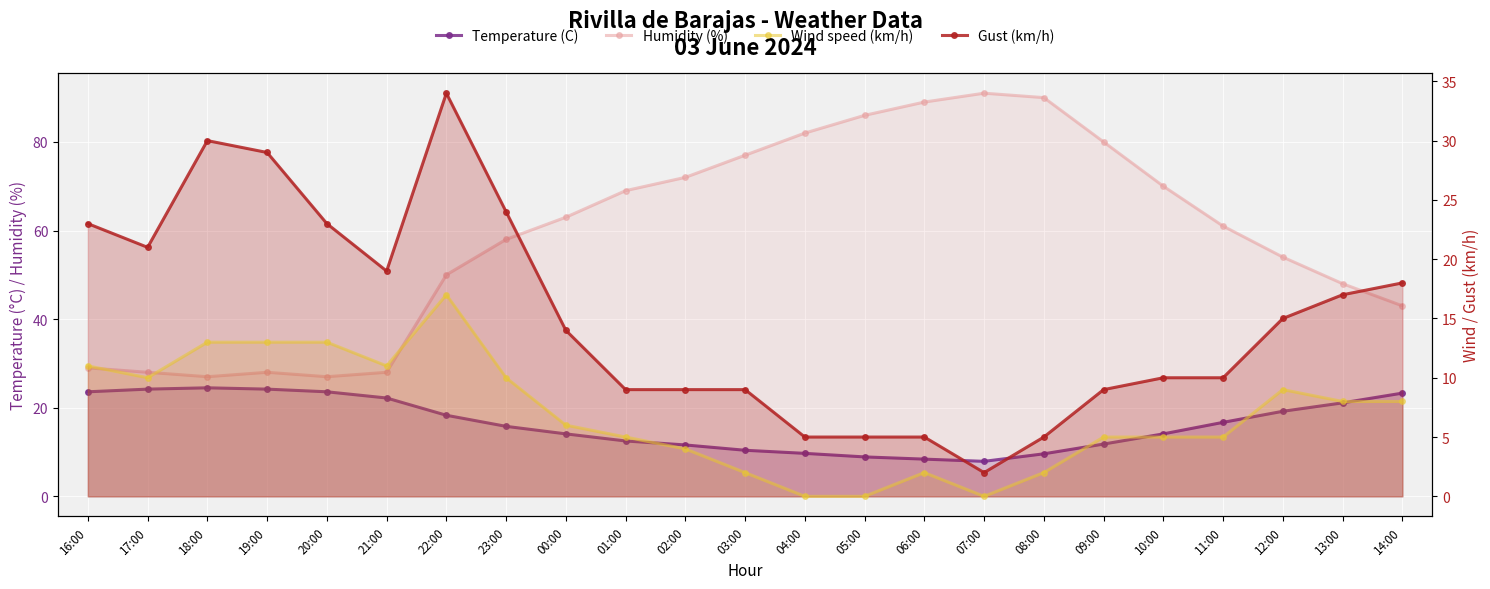

How many interior local peaks does the Humidity (%) series have?

2